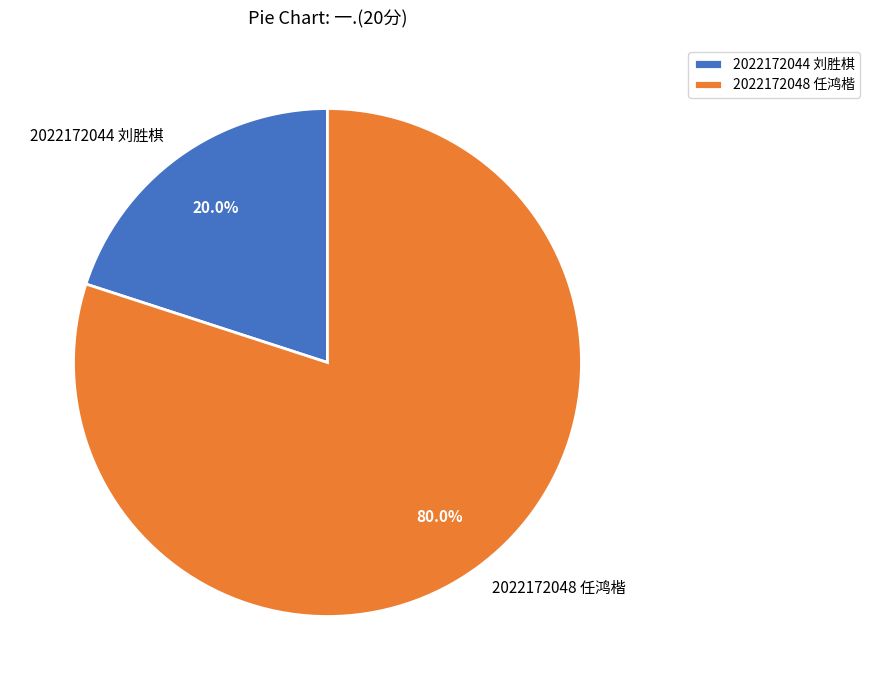

To the nearest percent, what is the difference between the 2022172044 刘胜棋 and 2022172048 任鸿楷 slice percentages?

60%